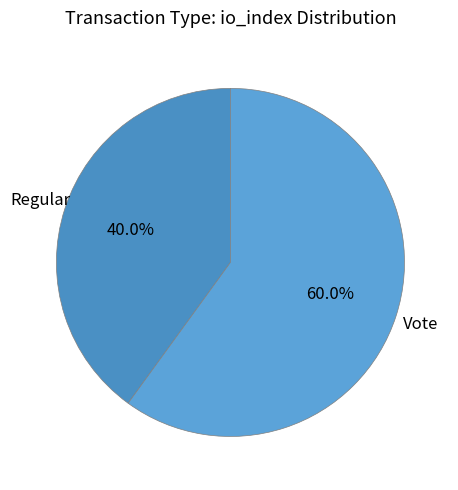

Approximately how many times larger is the value at Regular compared to Vote?

0.7